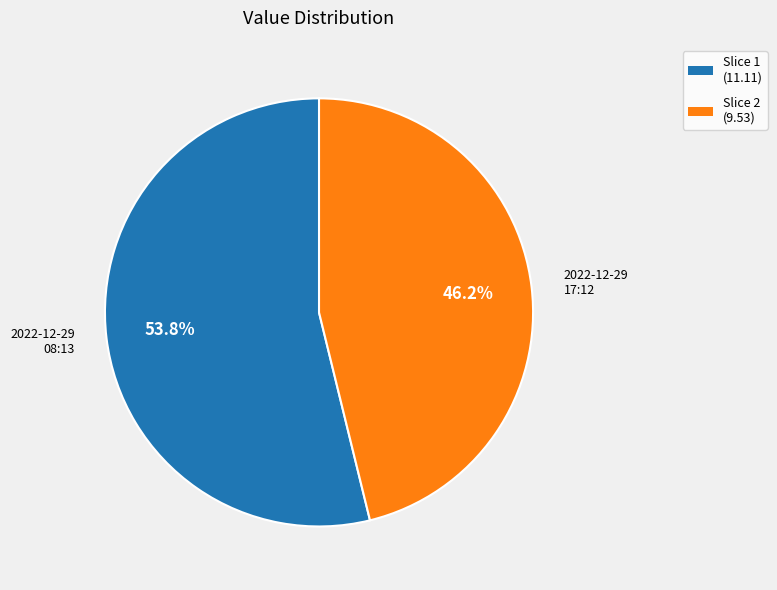

How many slices are in this pie chart?

2